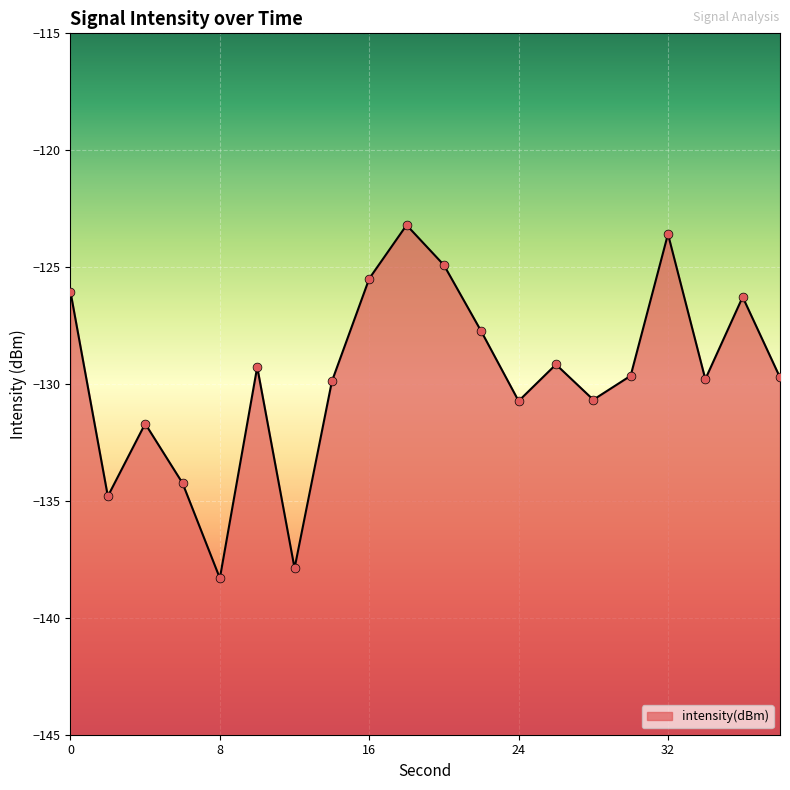

Between 34 and 24, which is larger?

34